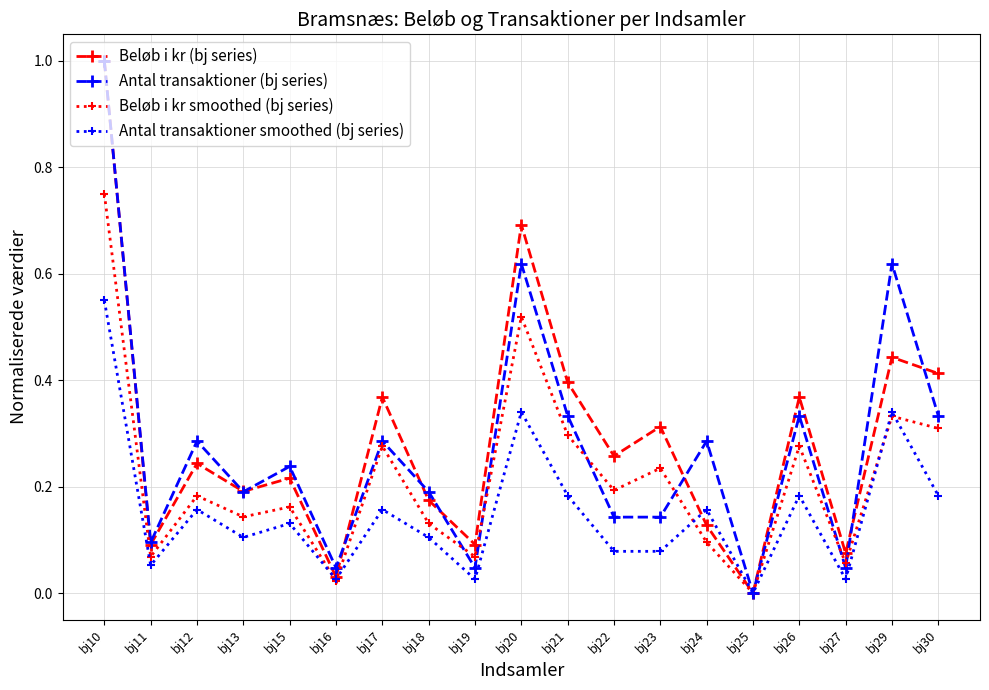

What is the total value across all series at bj10?

3.3